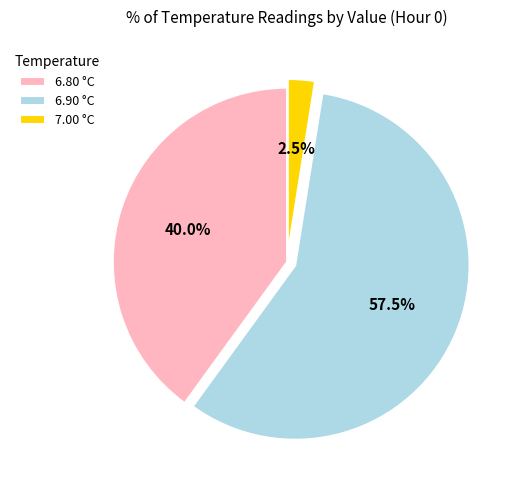

Which slice represents more than half of the pie?

6.90 °C